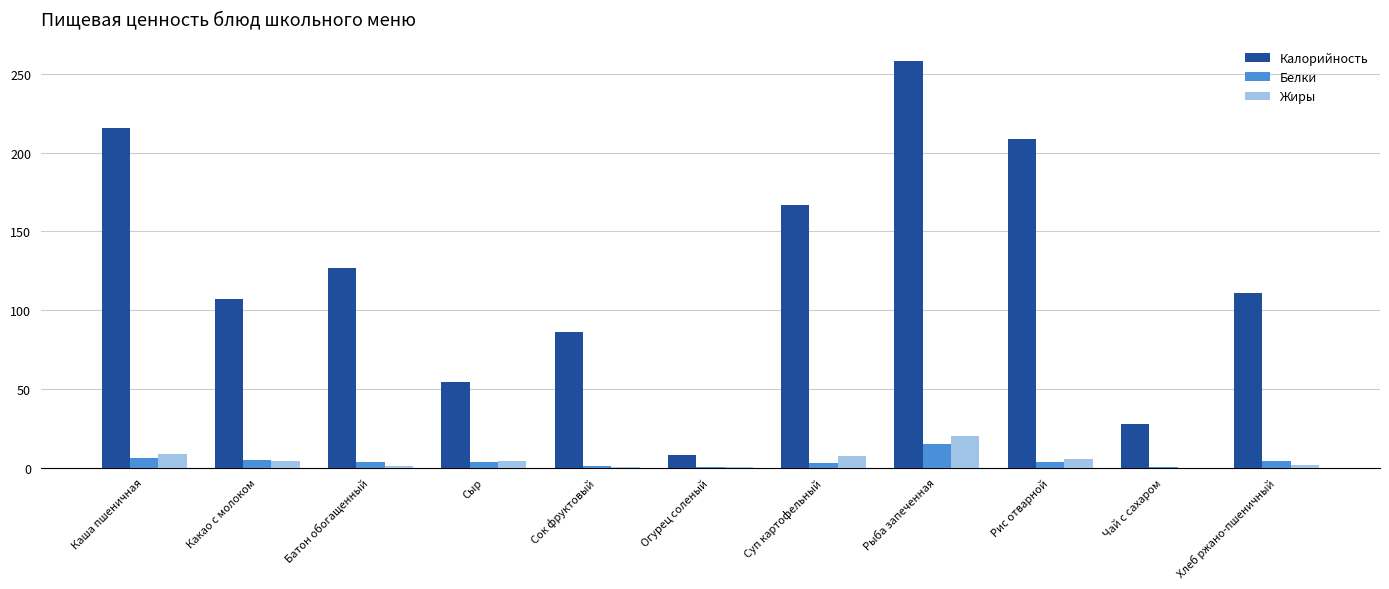

What is the sum of all Белки values?

44.9